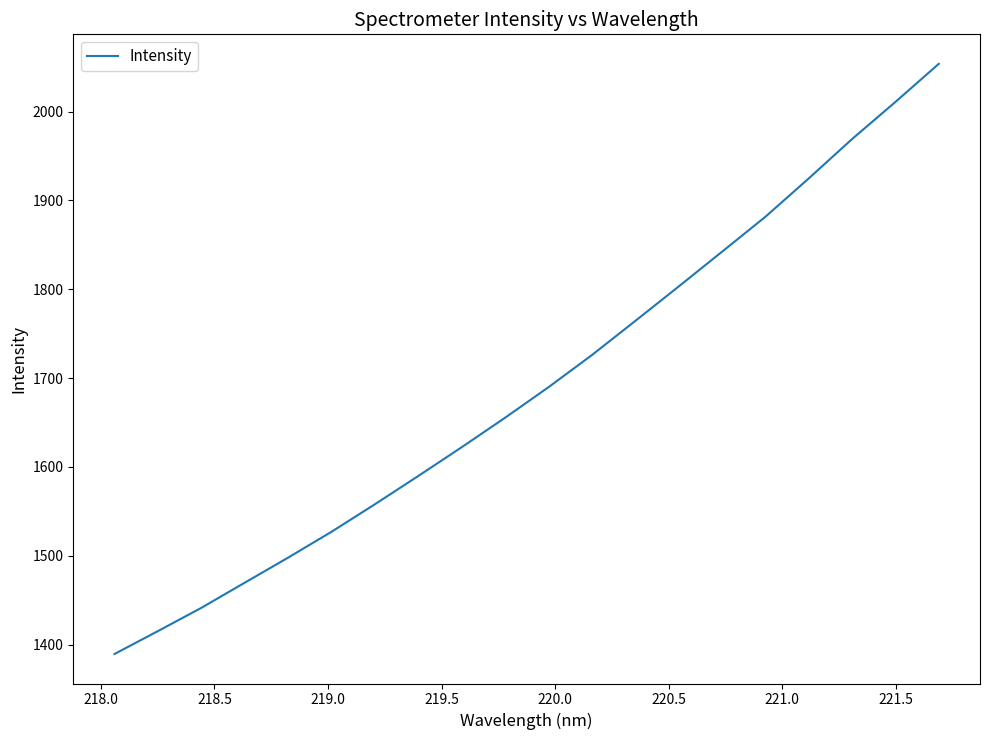

Does the chart have visible grid lines?

No